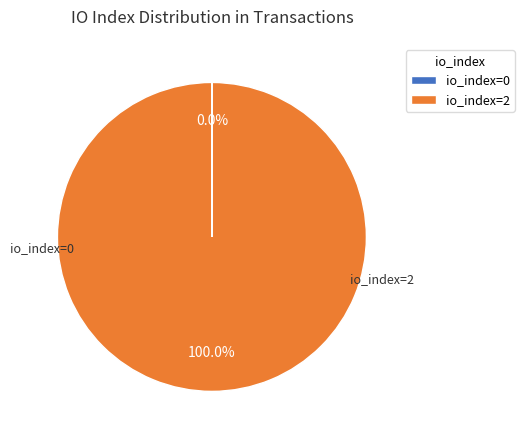

To the nearest percent, what percentage of the pie is io_index=2?

100%